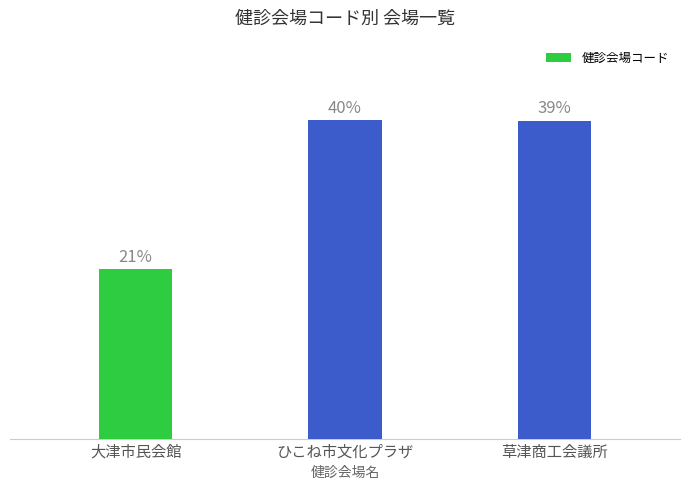

Are the bars horizontal?

No